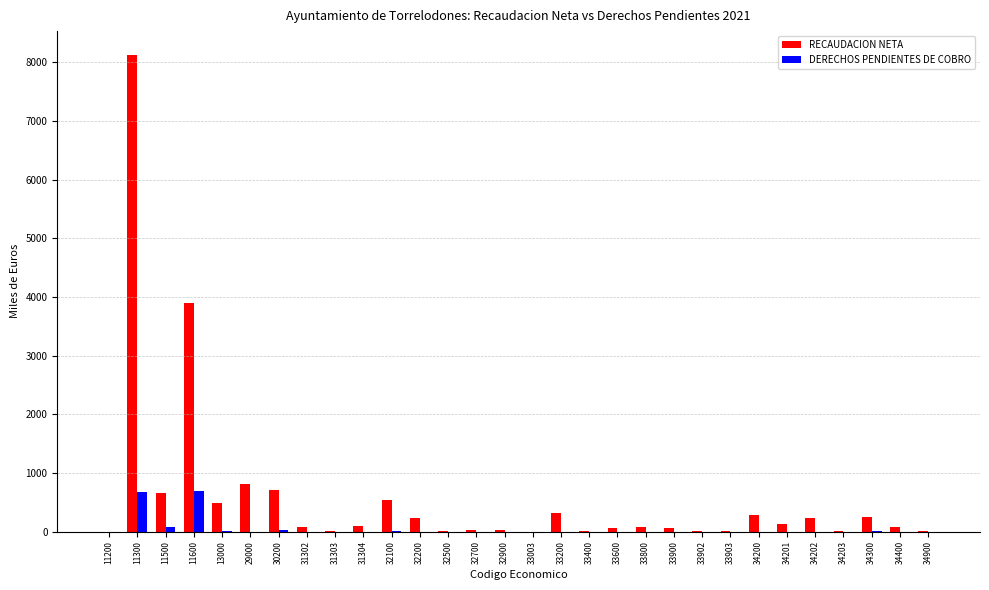

How many data points in RECAUDACION NETA are above 79?

15